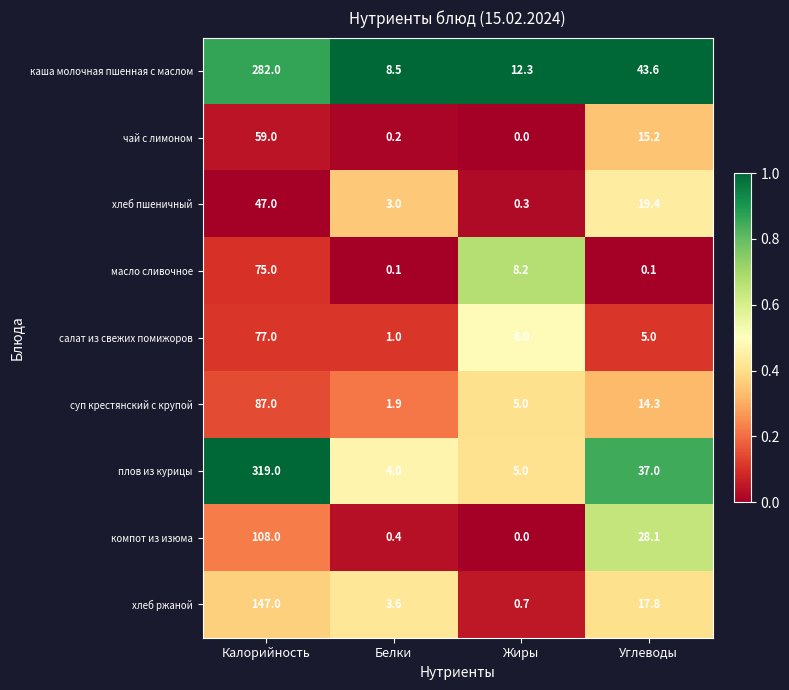

At which label is плов из курицы closest to 161?

Углеводы